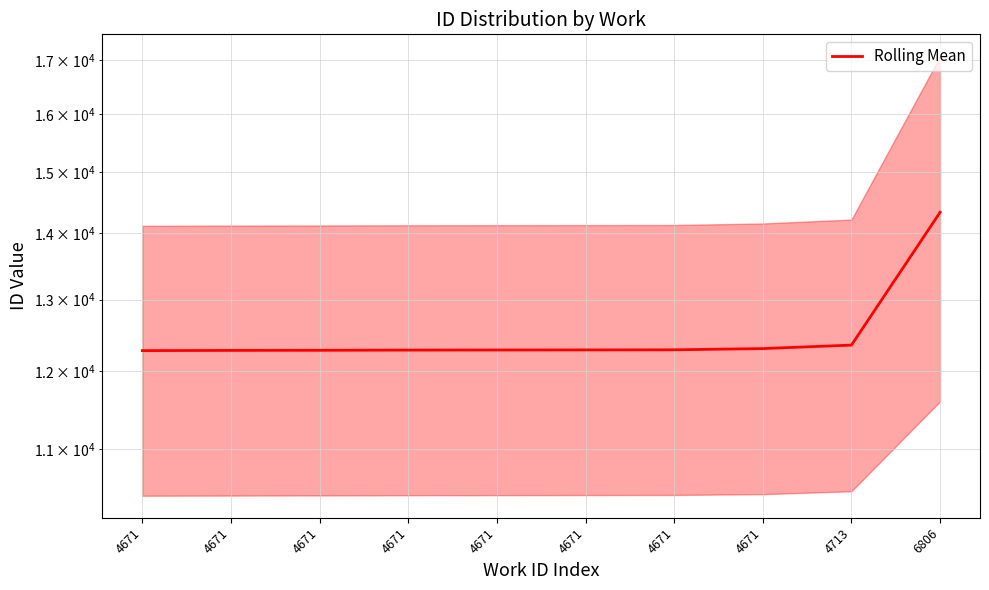

What is the smallest value displayed?

12279.0